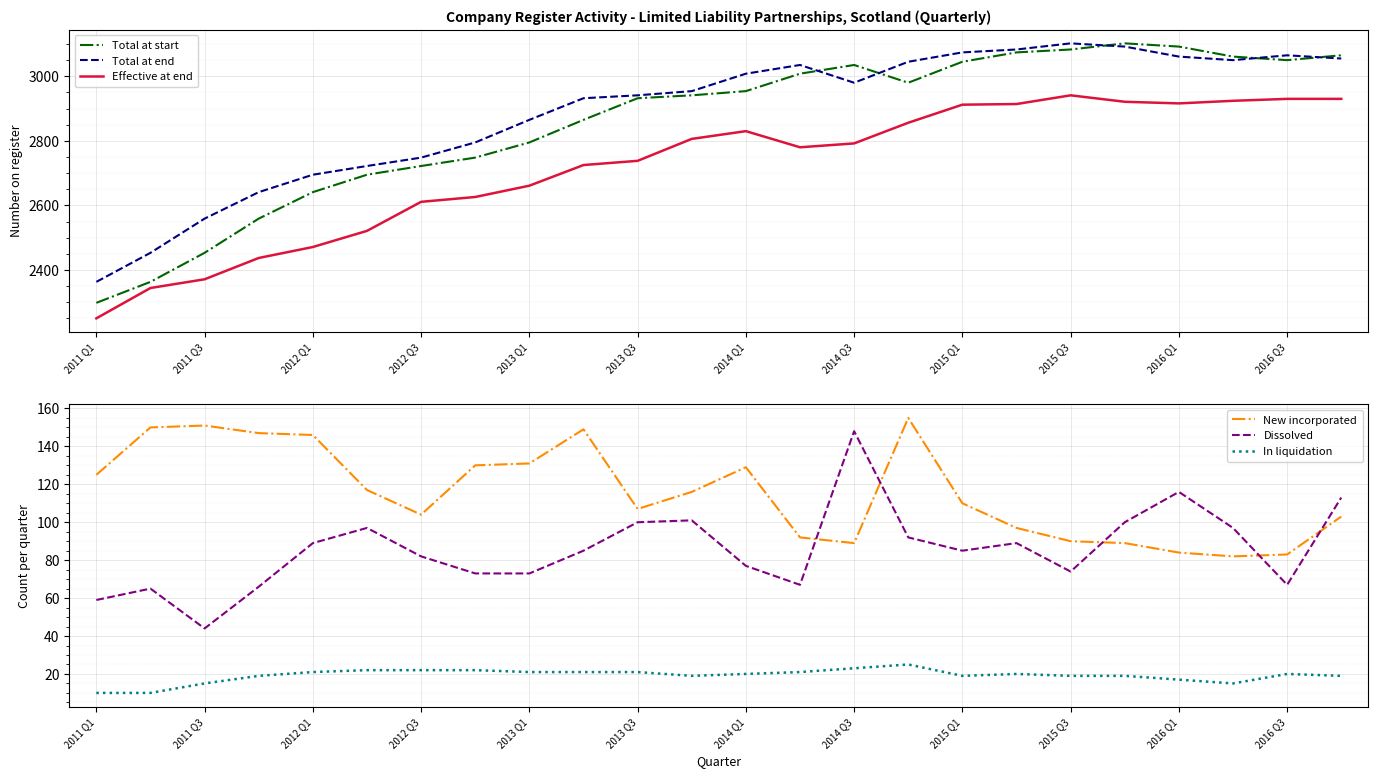

What is the minimum value for Total at end?

2363